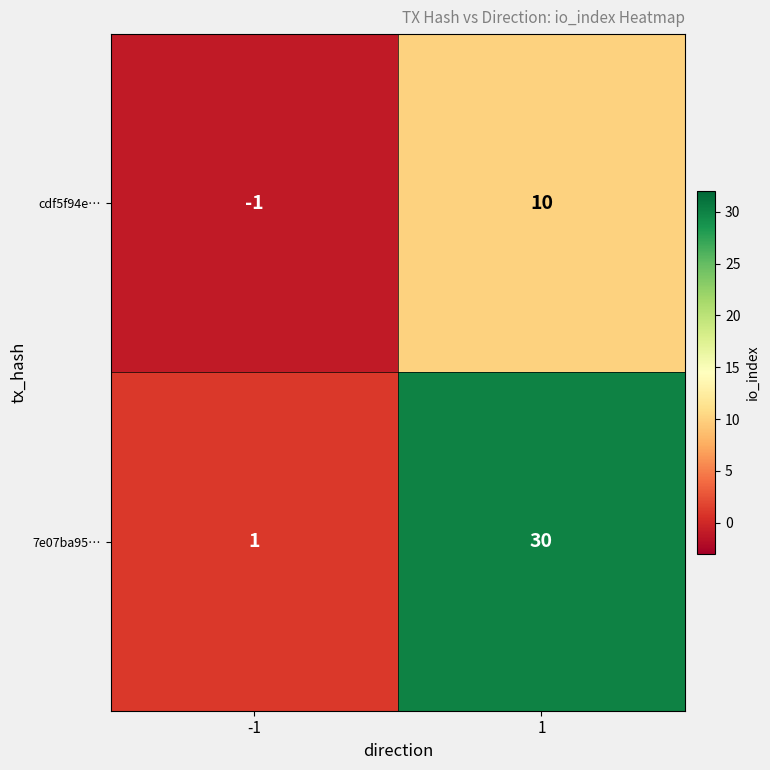

What is the average value of the 7e07ba95… series?

16